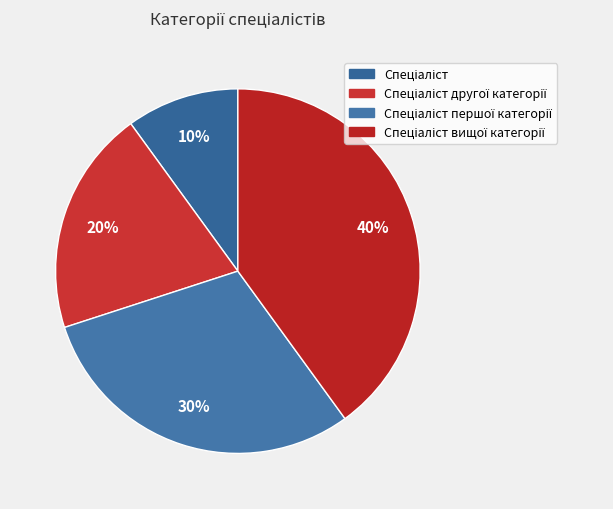

To the nearest percent, what is the average slice percentage?

25%